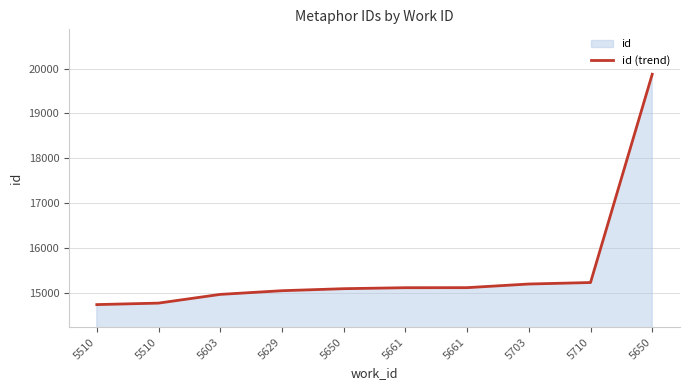

How many lines are shown in the chart?

1